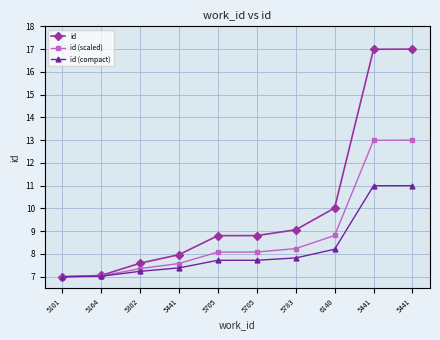

How many series are shown in this chart?

3